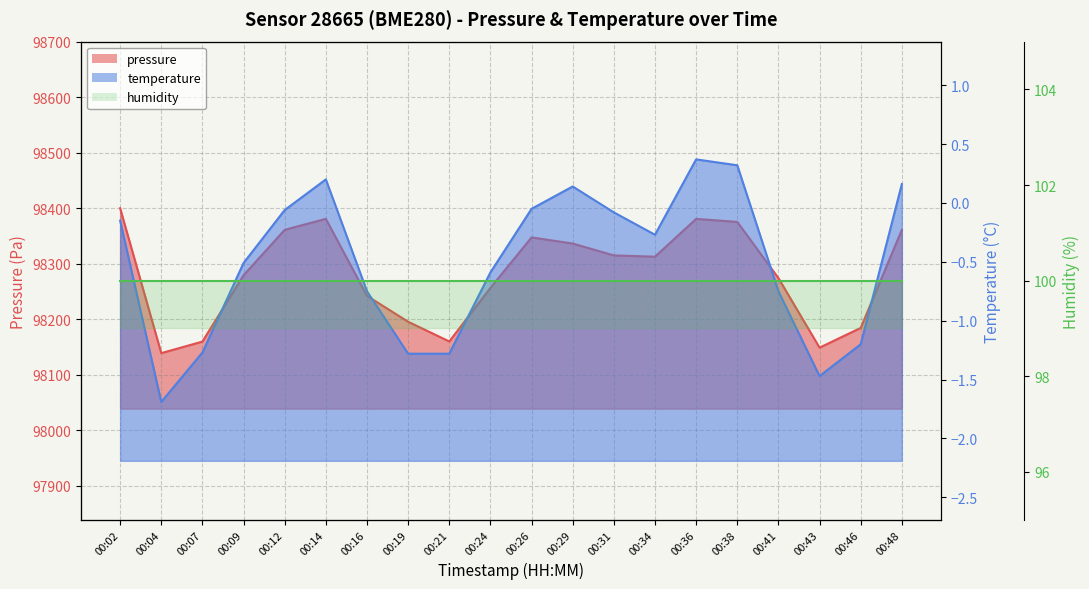

At which category is the sum across all series the highest?

00:02